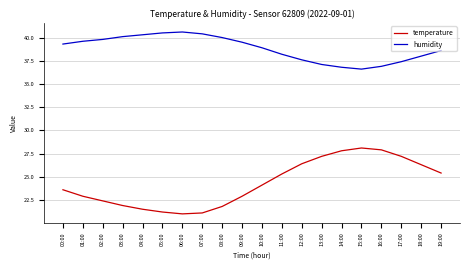

Where is the first local minimum for humidity?

15:00